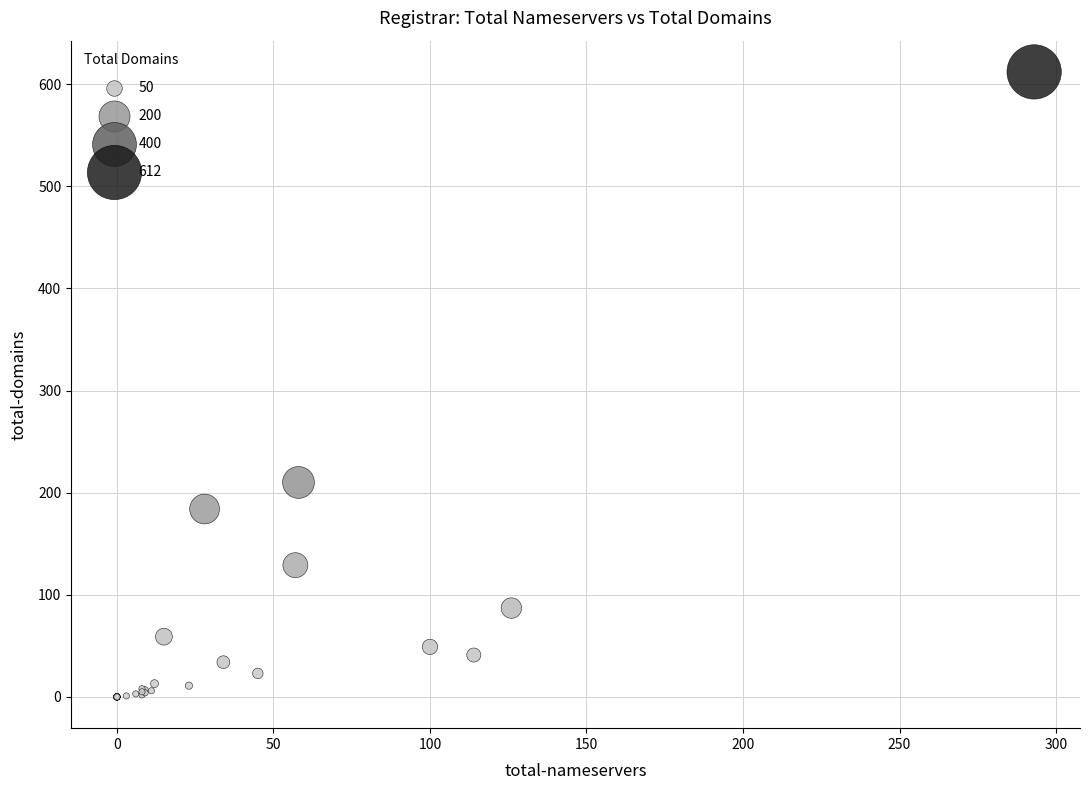

What Y value in the scatter plot is closest to 306?

210